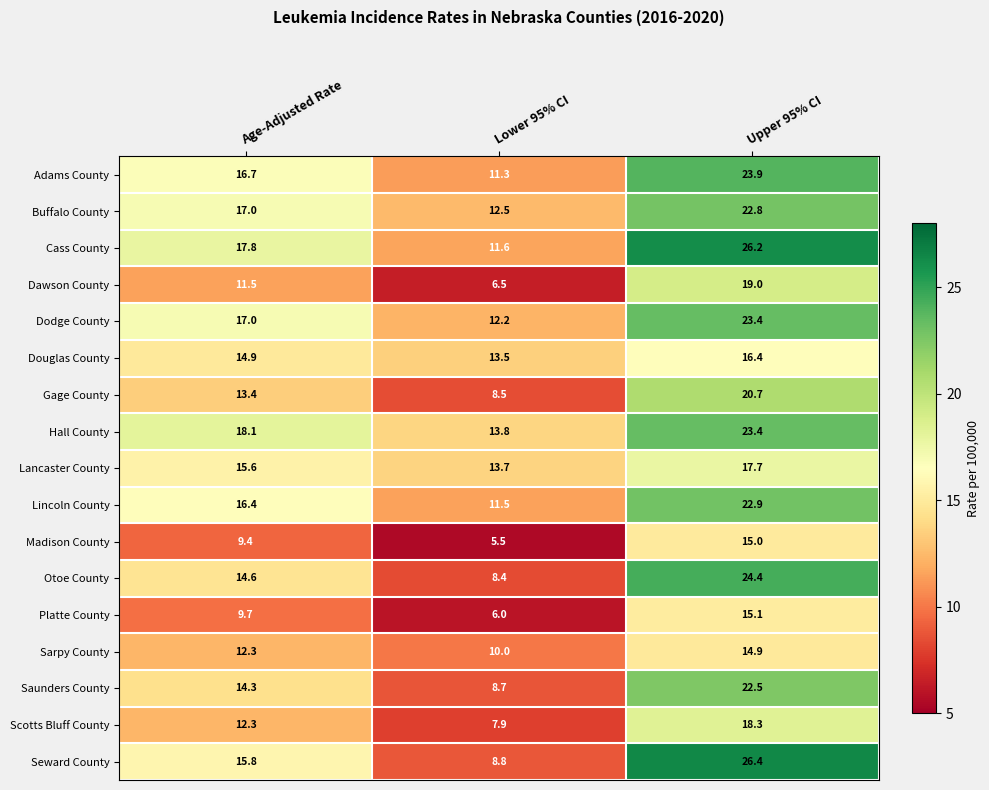

What is the total value across all series at Age-Adjusted Rate?

246.8